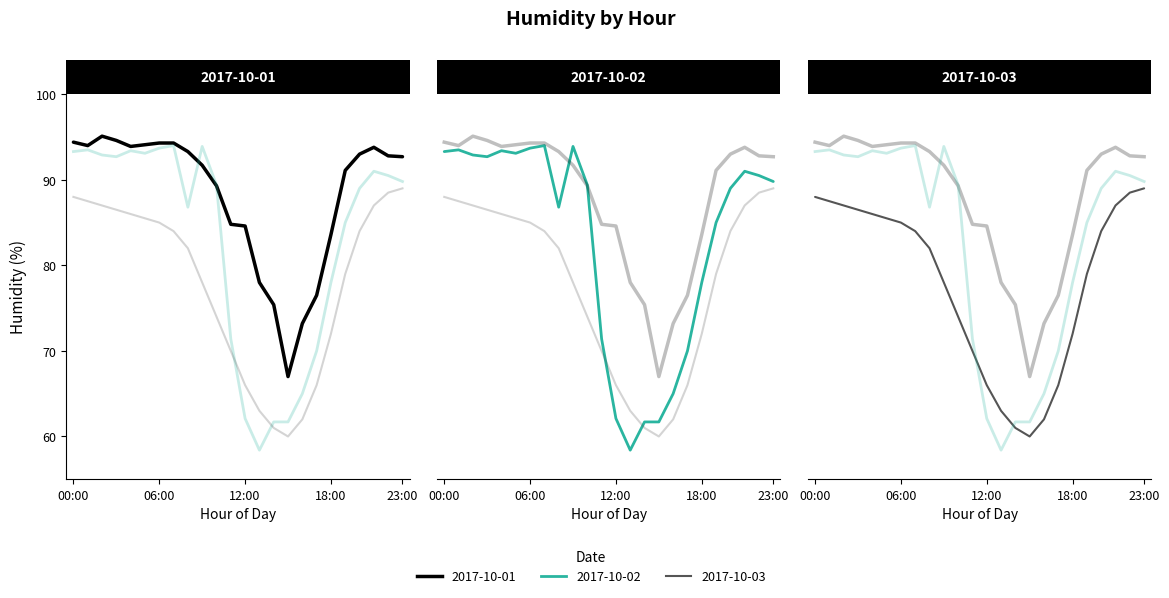

What is the maximum value for 2017-10-03?

89.0